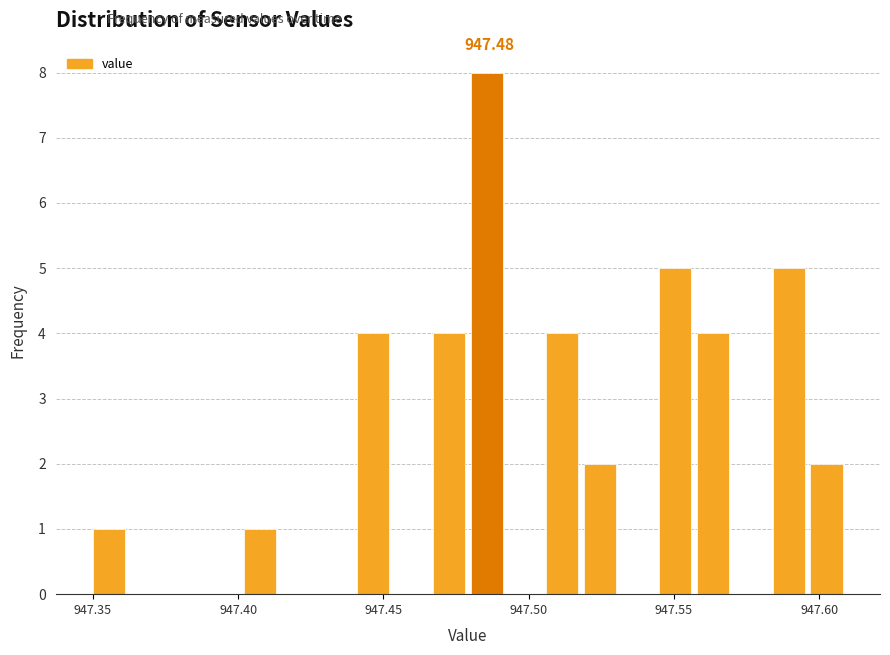

Read against the x-axis, roughly where is the centre of the tallest bar?

947.485